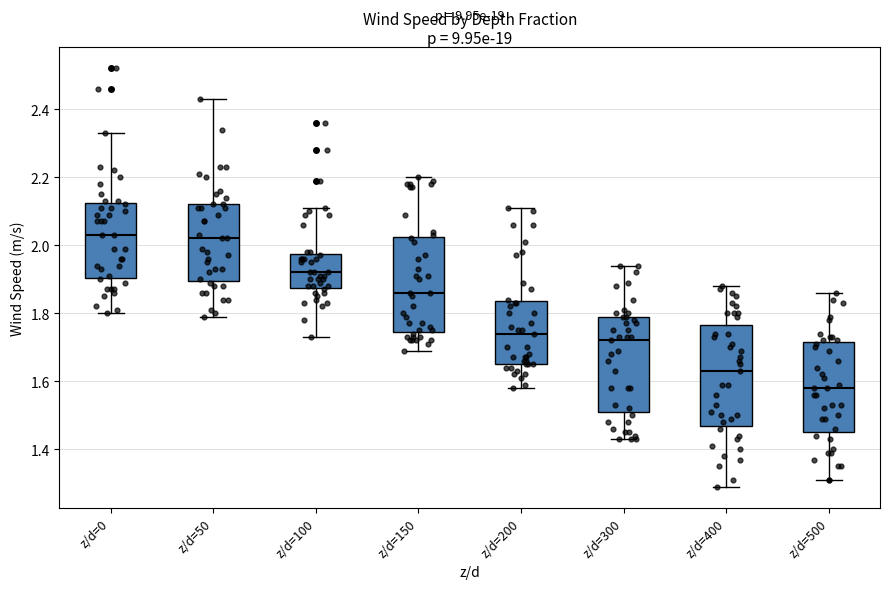

Which box's median line is the lowest?

z/d=500